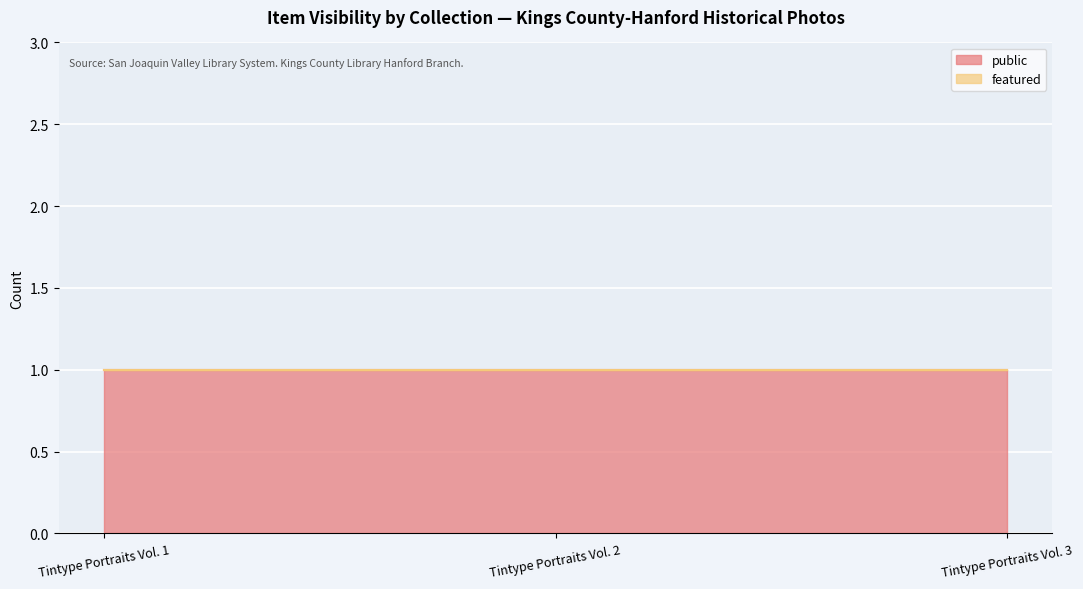

Is the value of public at Tintype Portraits Vol. 3 greater than the value of featured at Tintype Portraits Vol. 3?

Yes